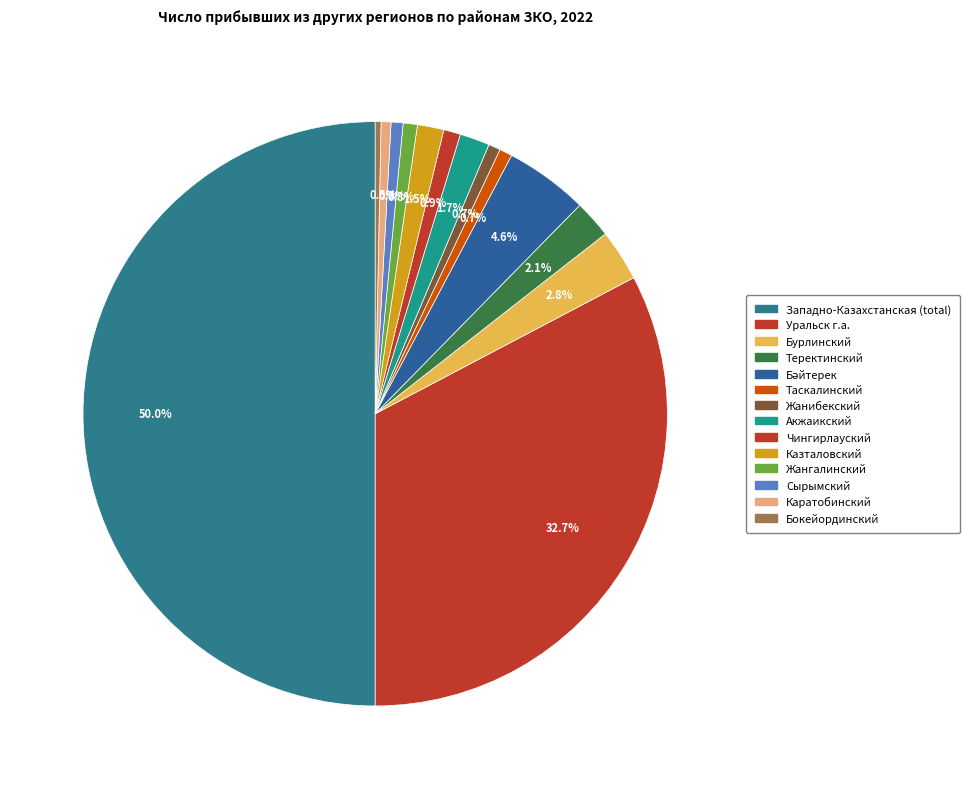

How many slices are in this pie chart?

14